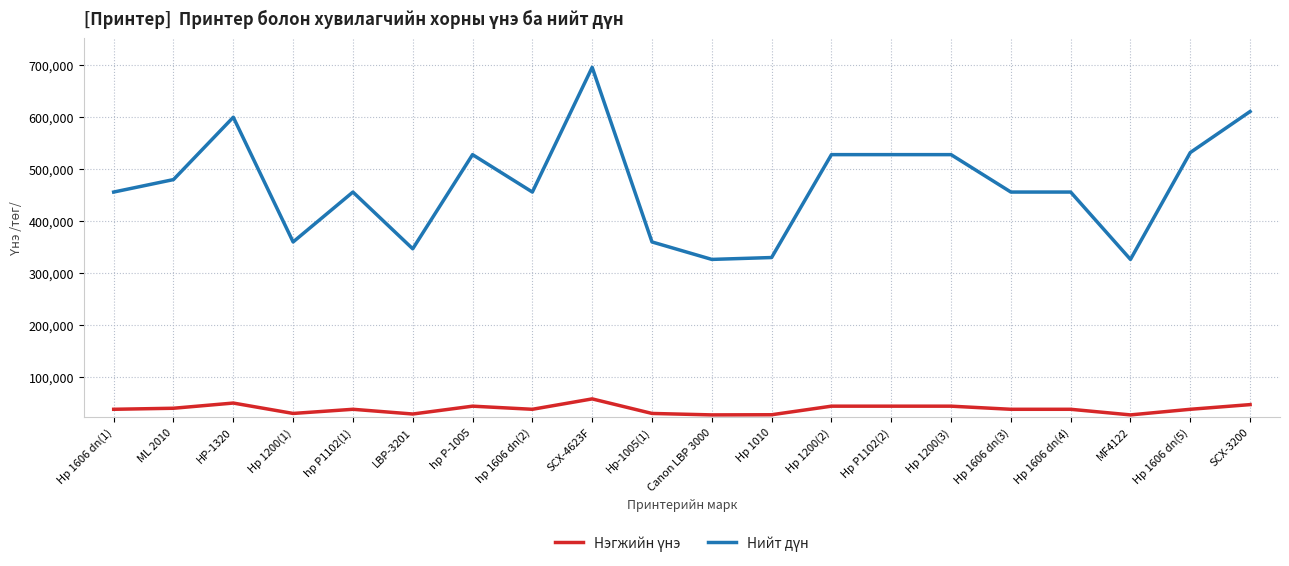

Which category has the highest value across all series?

SCX-4623F